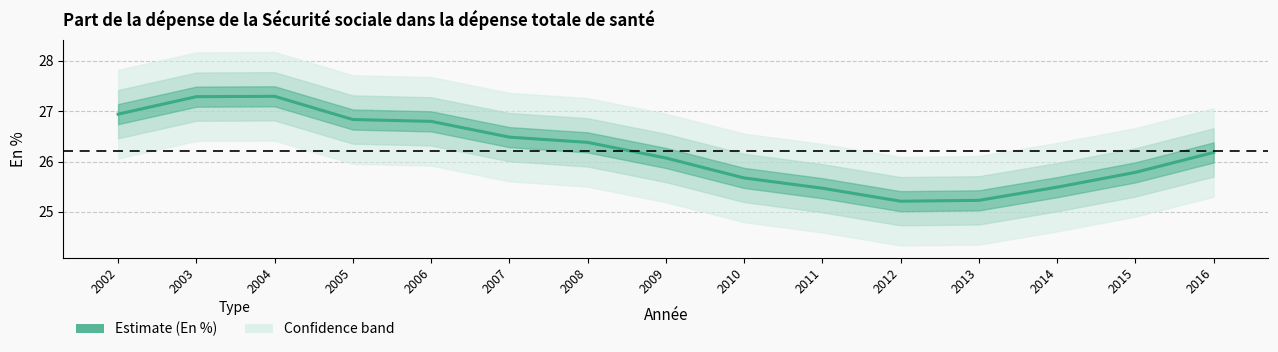

Reading left to right, list all the values displayed in this chart.

2002=26.9	2003=27.3	2004=27.3	2005=26.8	2006=26.8	2007=26.5	2008=26.4	2009=26.1	2010=25.7	2011=25.5	2012=25.2	2013=25.2	2014=25.5	2015=25.8	2016=26.2